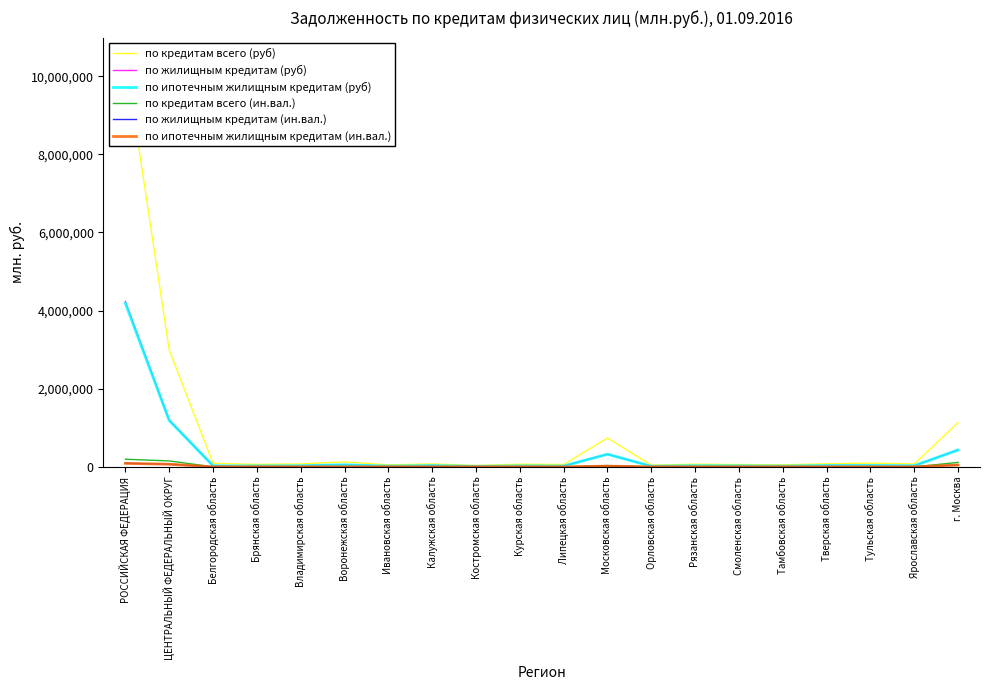

Which series has the largest range (max minus min)?

по кредитам всего (руб)